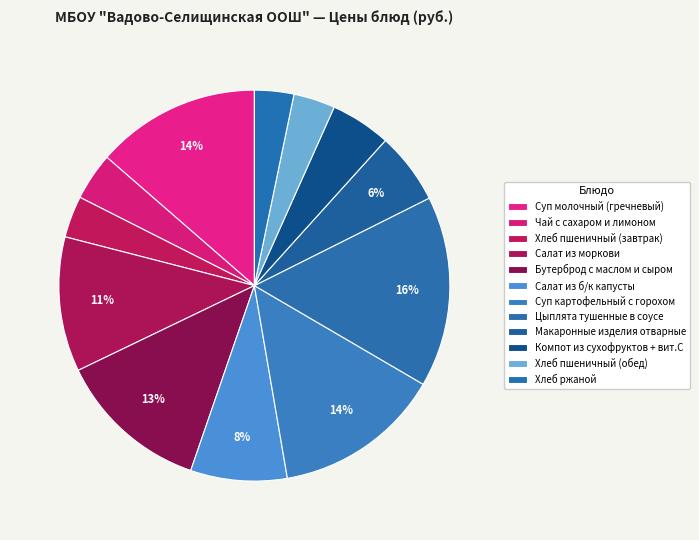

How many slices are in this pie chart?

12